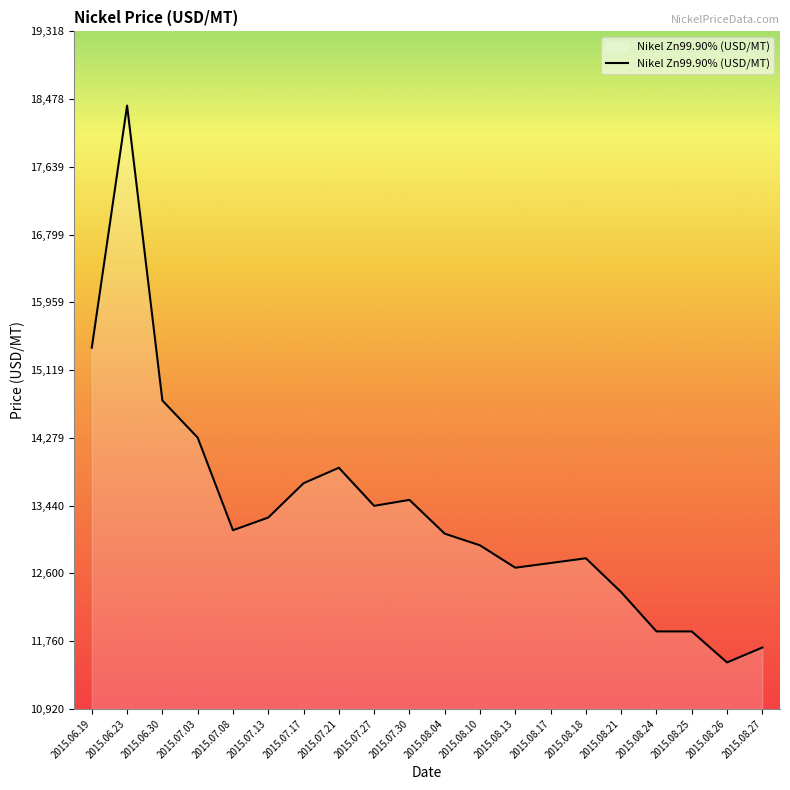

Is it true that the value at 2015.08.04 is 13092.1?

True